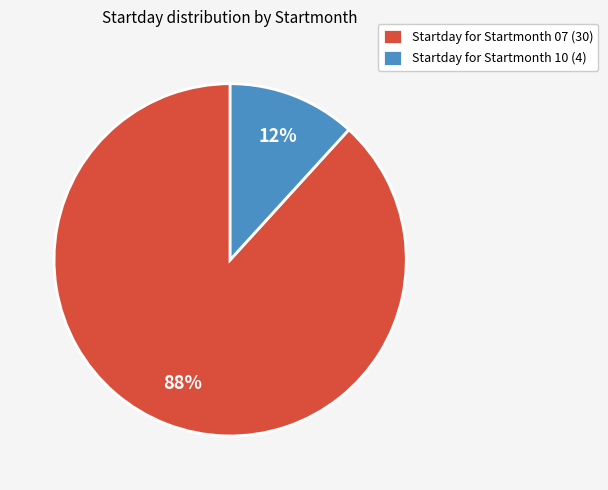

Between Startday for Startmonth 07 (30) and Startday for Startmonth 10 (4), which is larger?

Startday for Startmonth 07 (30)